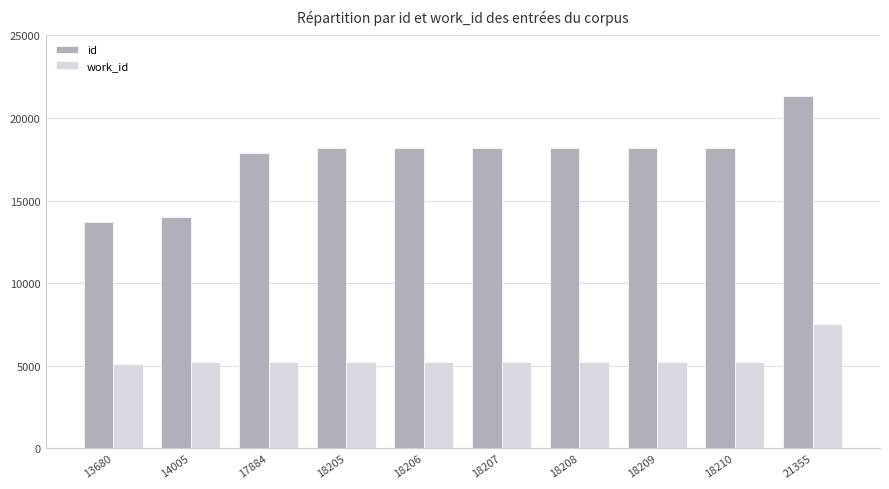

How many bars are there in each group?

2